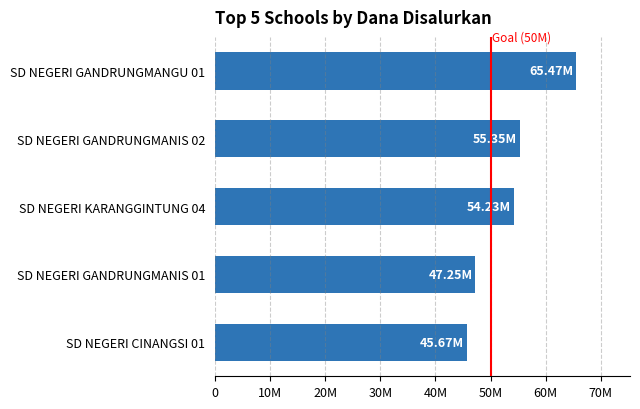

Where is the data nearest to the value 55575000?

SD NEGERI GANDRUNGMANIS 02